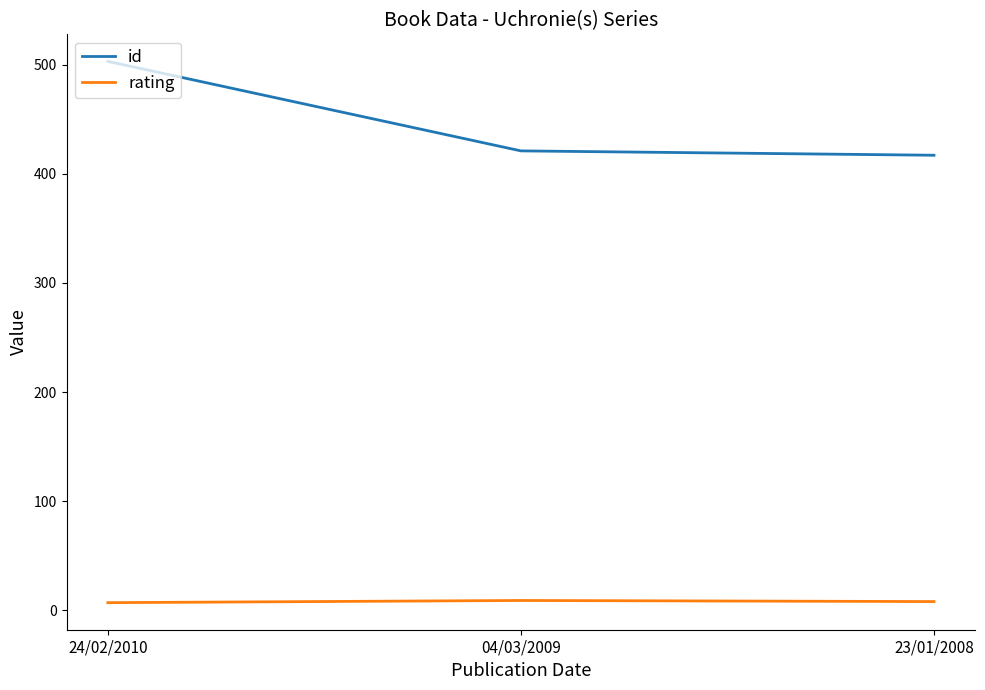

Which series has the largest range (max minus min)?

id